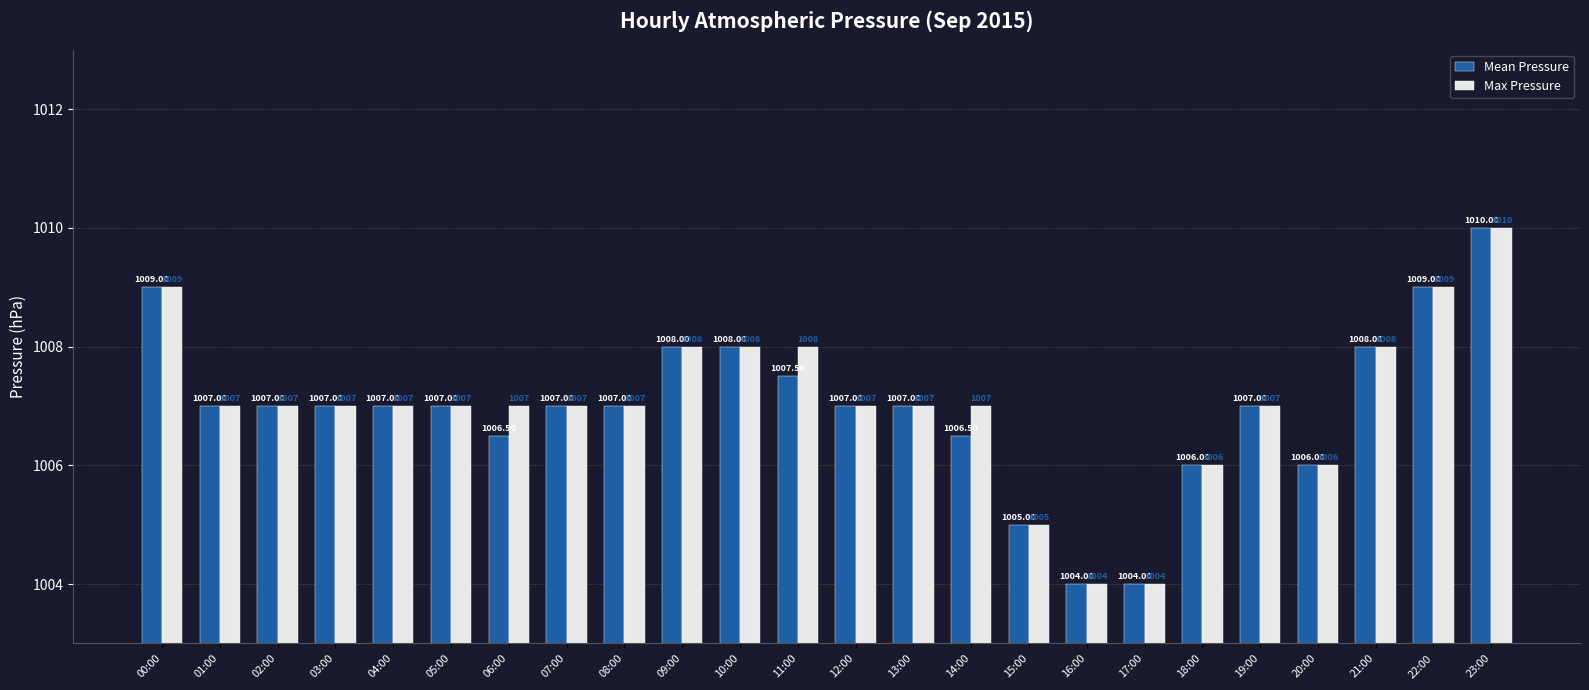

What is the difference between the second highest and second lowest values in the Mean Pressure series?

5.0